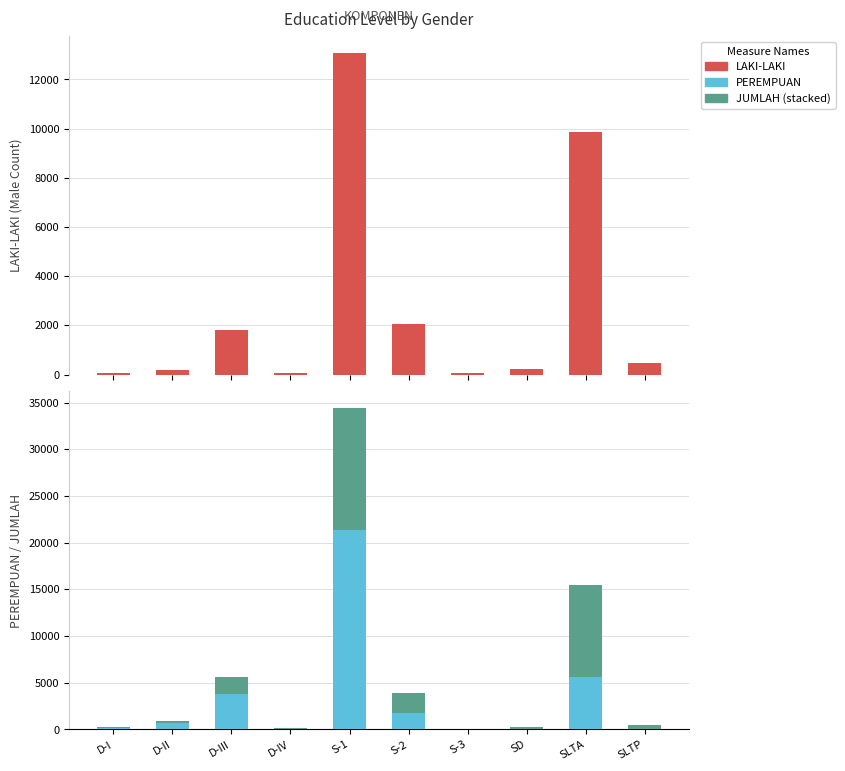

What is the minimum value for LAKI-LAKI?

49